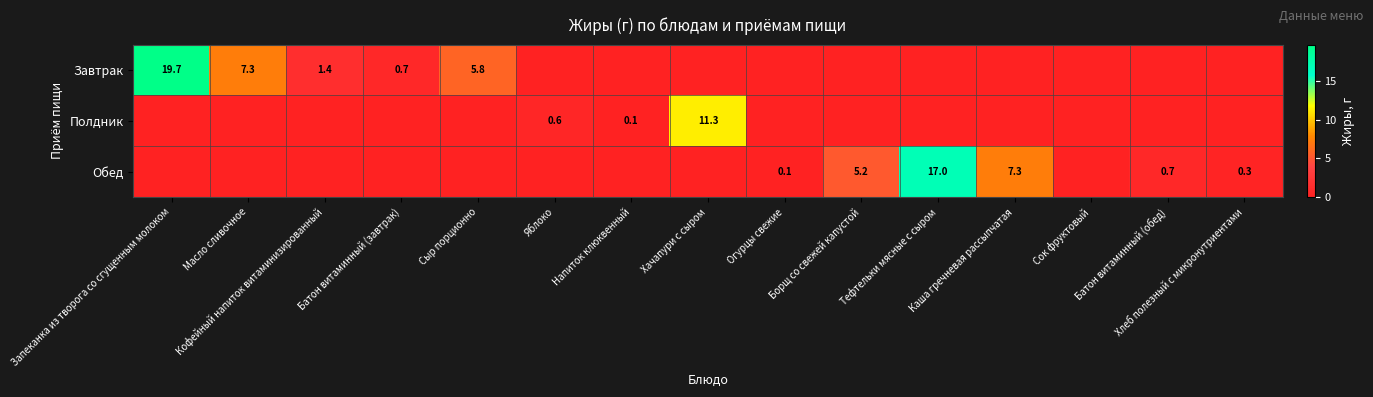

How many categories are shown in the chart?

15